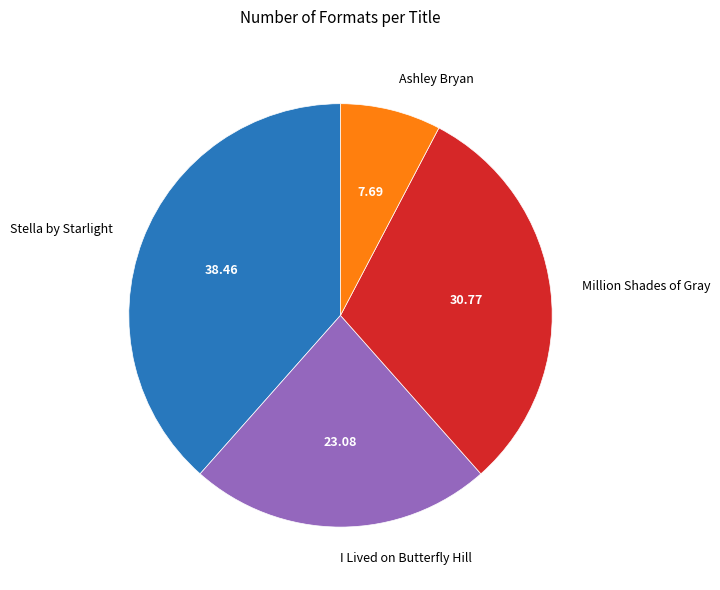

Rank the categories by value from lowest to highest.

Ashley Bryan, I Lived on Butterfly Hill, Million Shades of Gray, Stella by Starlight